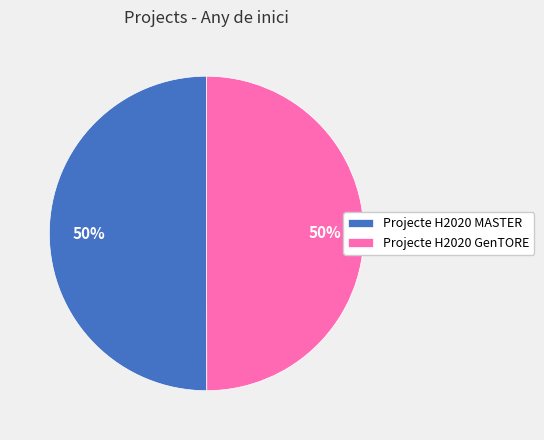

Do Projecte H2020 MASTER and Projecte H2020 GenTORE together represent more than half of the pie?

Yes